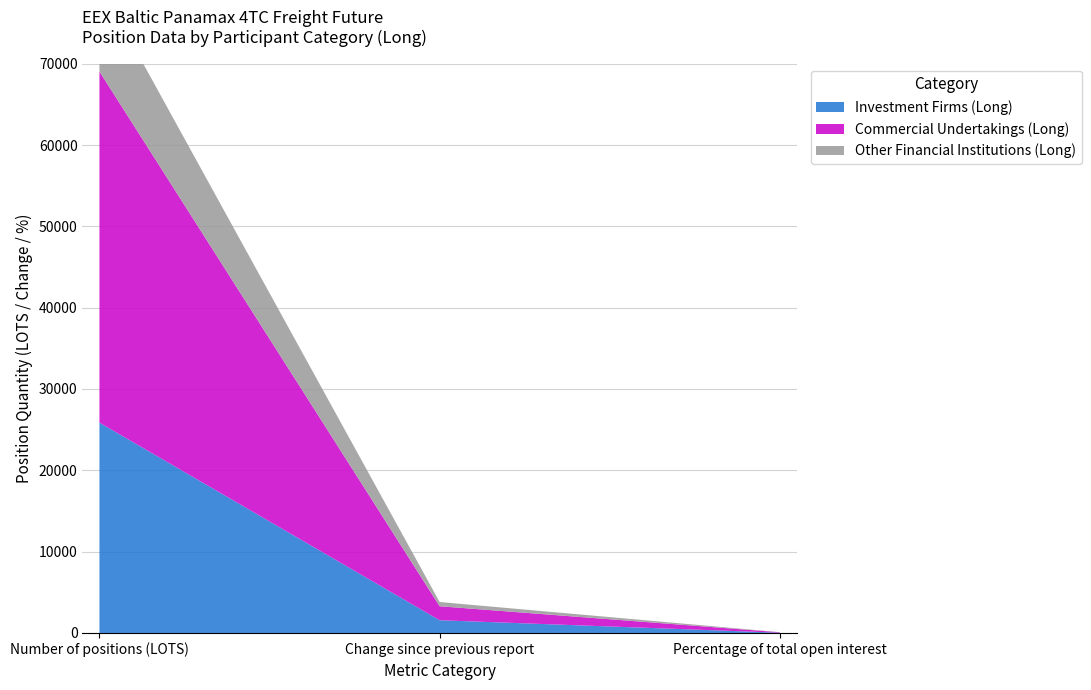

Reading left to right, list all the values displayed in this chart.

Investment Firms (Long): Number of positions (LOTS)=25866.2	Change since previous report=1566.6	Percentage of total open interest=32.4
Commercial Undertakings (Long): Number of positions (LOTS)=43174.8	Change since previous report=1721.3	Percentage of total open interest=54.0
Other Financial Institutions (Long): Number of positions (LOTS)=10739.5	Change since previous report=518.0	Percentage of total open interest=13.4